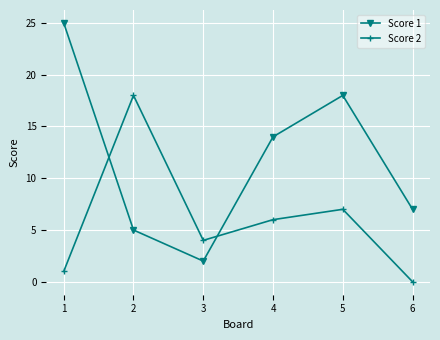

What is the value of the Score 2 point at the 5th from the left?

7